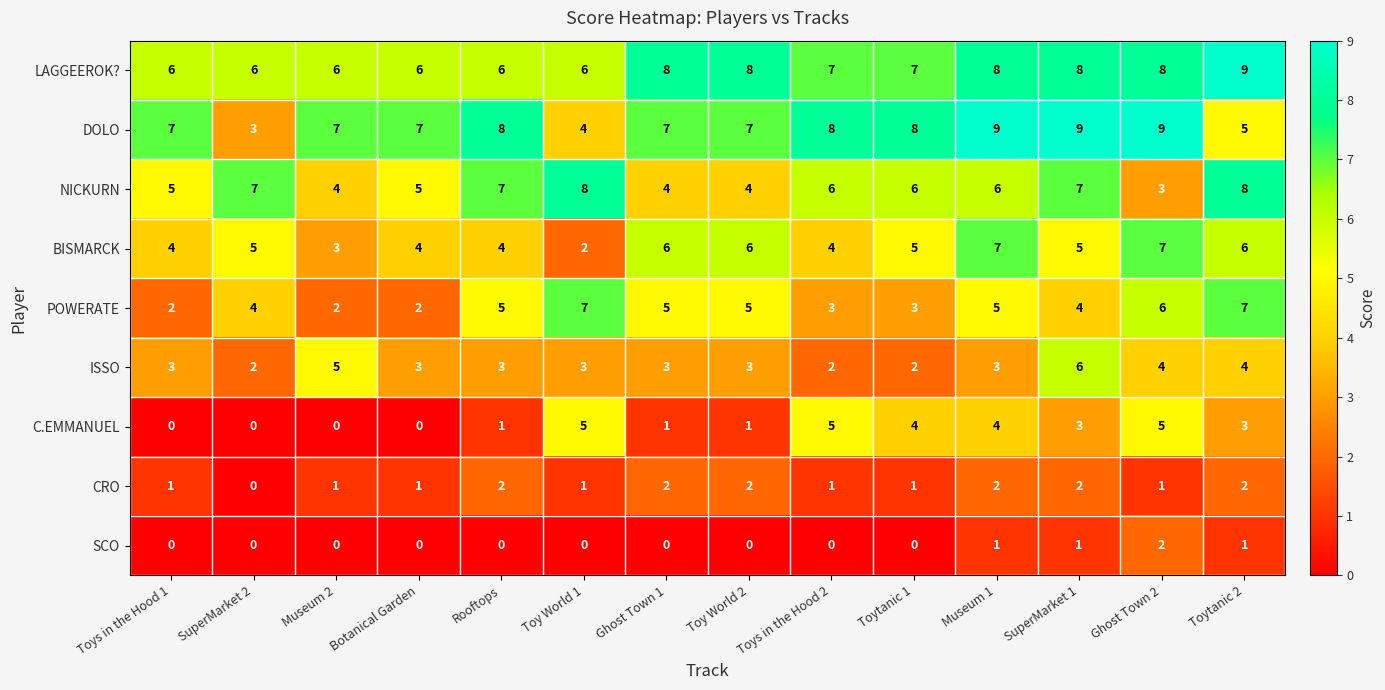

What is the greatest value displayed?

9